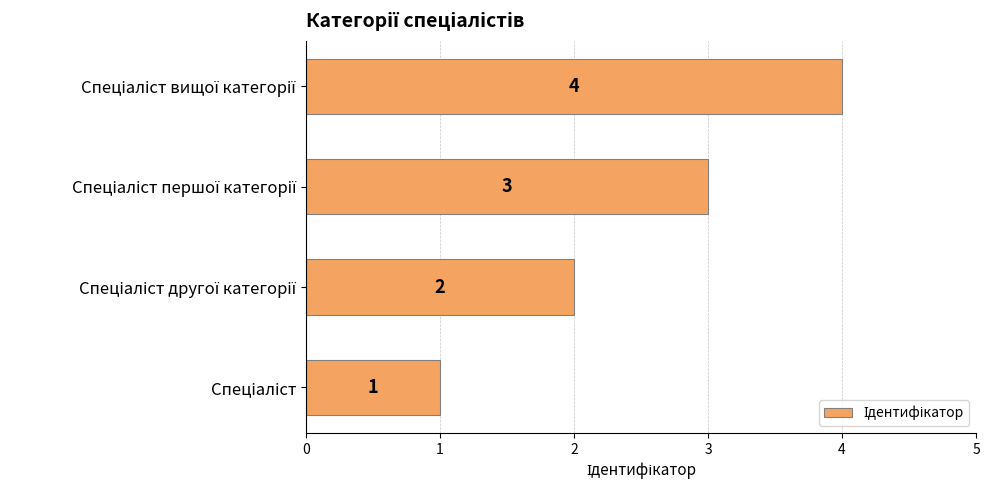

How many values are between 2 and 4?

3